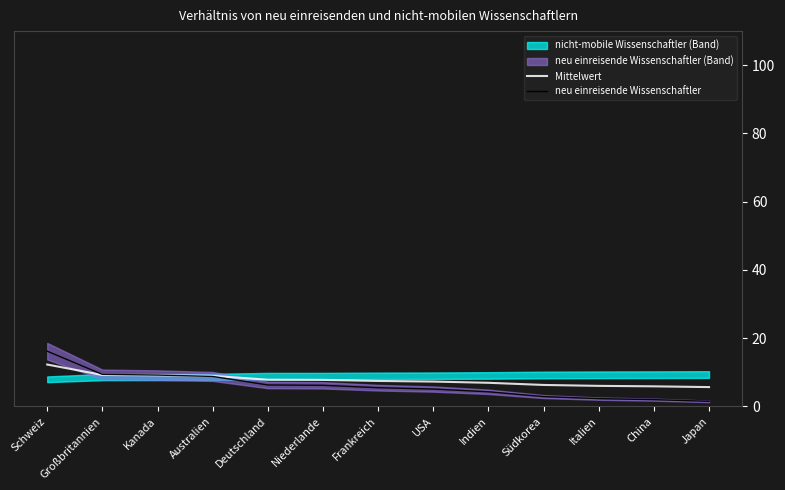

What is the label of the 6th point from the left?

Niederlande